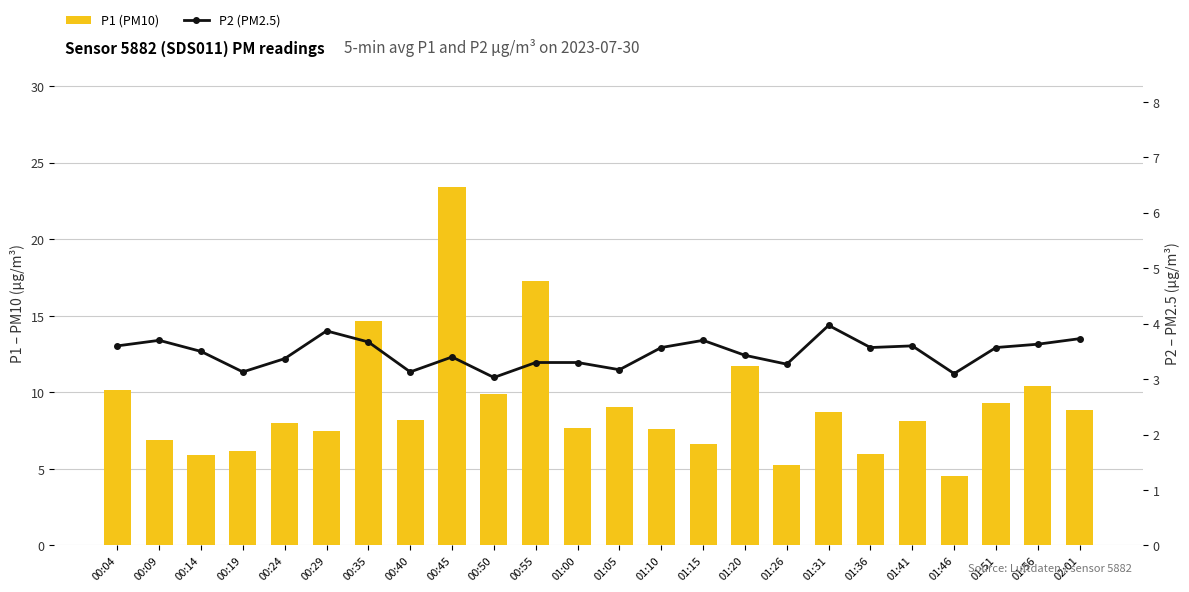

Rank the categories by P2 (PM2.5) value from highest to lowest.

01:31, 00:29, 02:01, 00:09, 01:15, 00:35, 01:56, 00:04, 01:41, 01:10, 01:36, 01:51, 00:14, 01:20, 00:45, 00:24, 00:55, 01:00, 01:26, 01:05, 00:19, 00:40, 01:46, 00:50